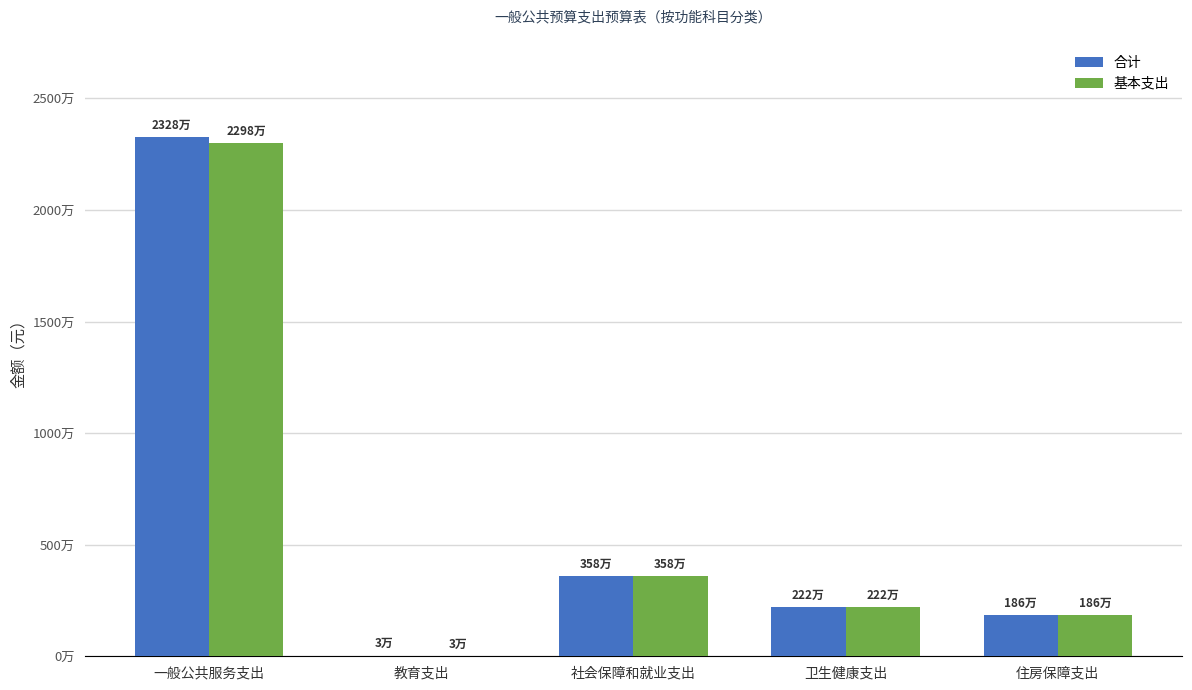

The value of 基本支出 at 住房保障支出 is 1863038.0. True or false?

True